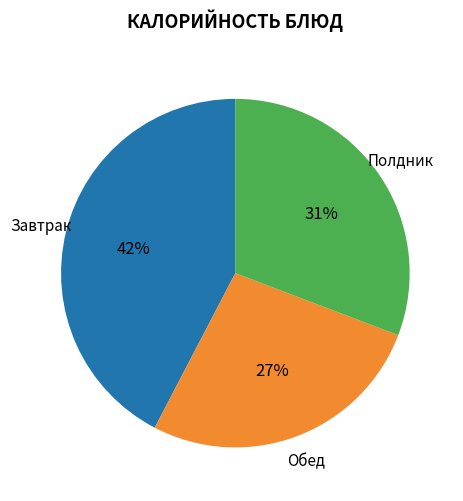

Do Полдник and Завтрак together represent more than half of the pie?

Yes